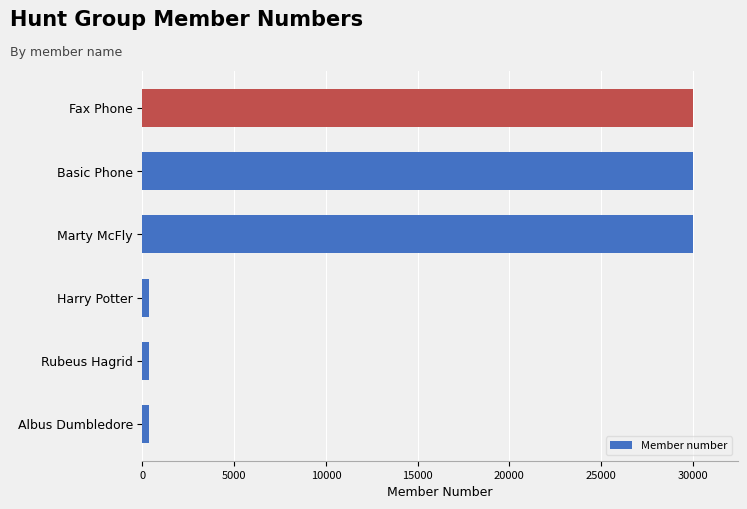

What is the difference between the second highest and minimum values?

29666